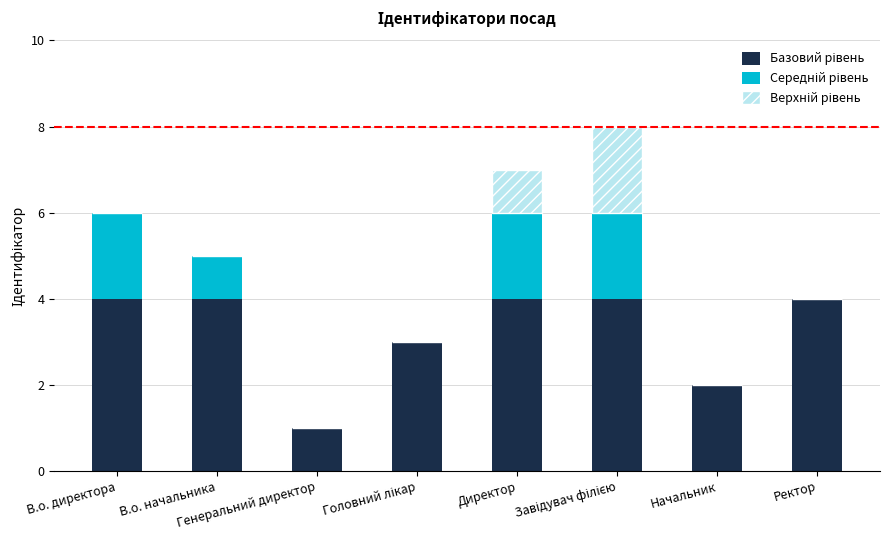

True or false: Верхній рівень has a value of 2 at Завідувач філією.

True